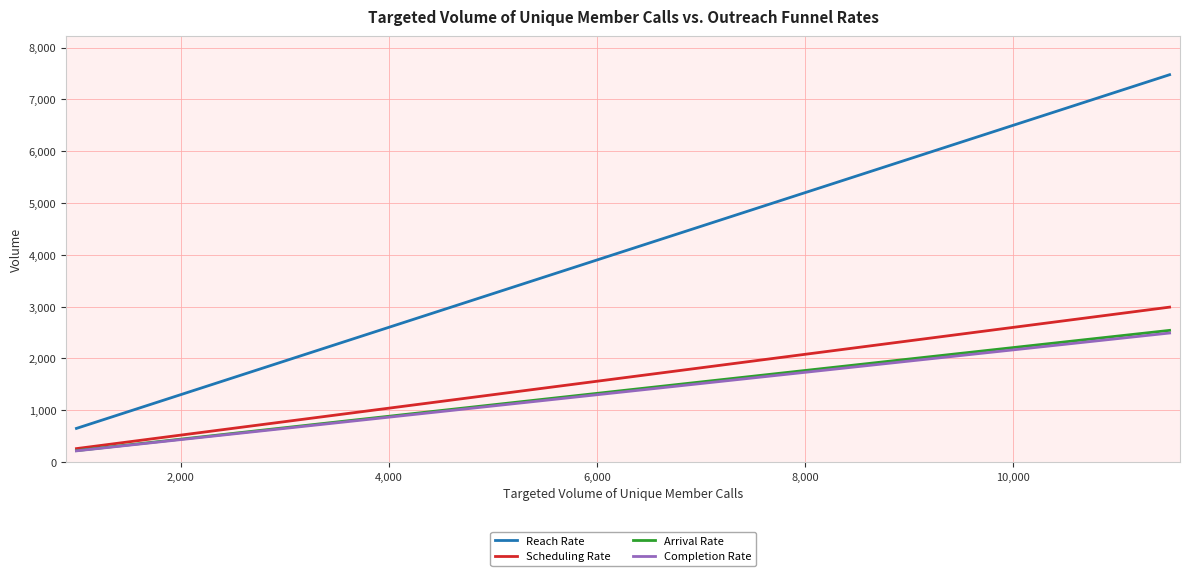

True or false: Reach Rate and Arrival Rate intersect in this chart.

False